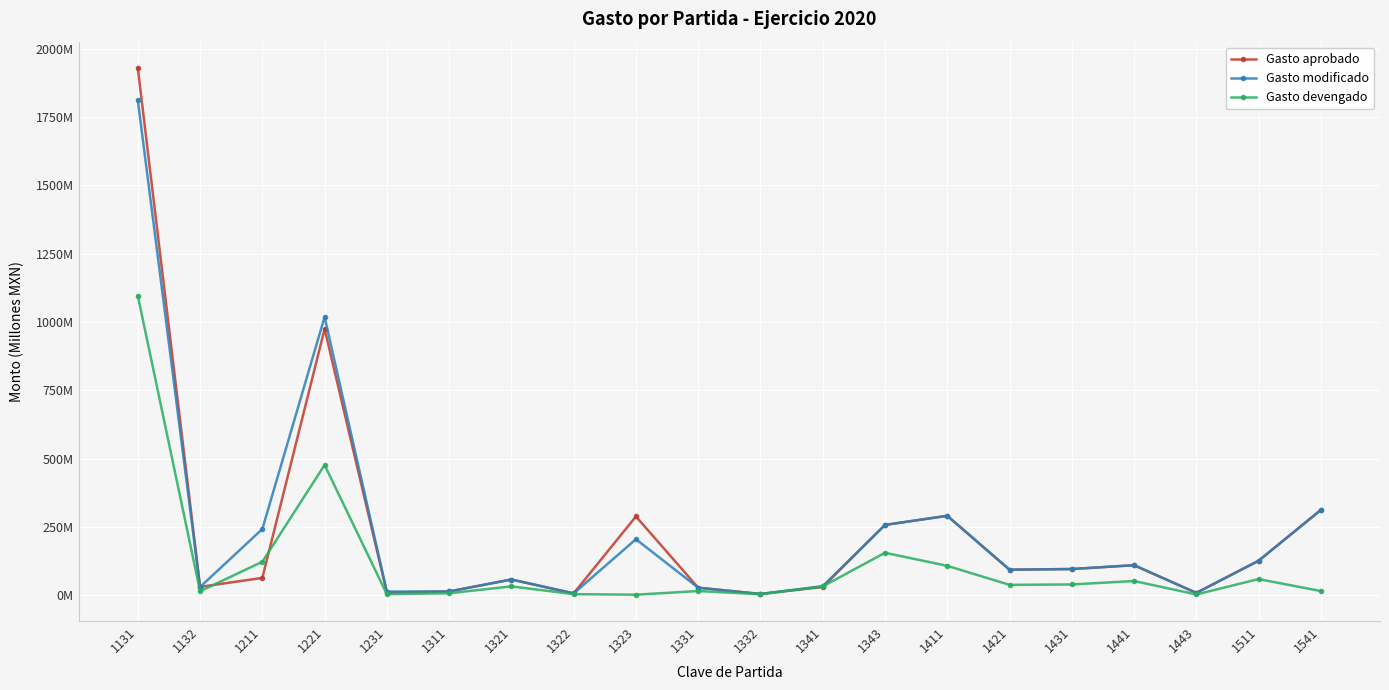

What is the minimum value for Gasto modificado?

4.2